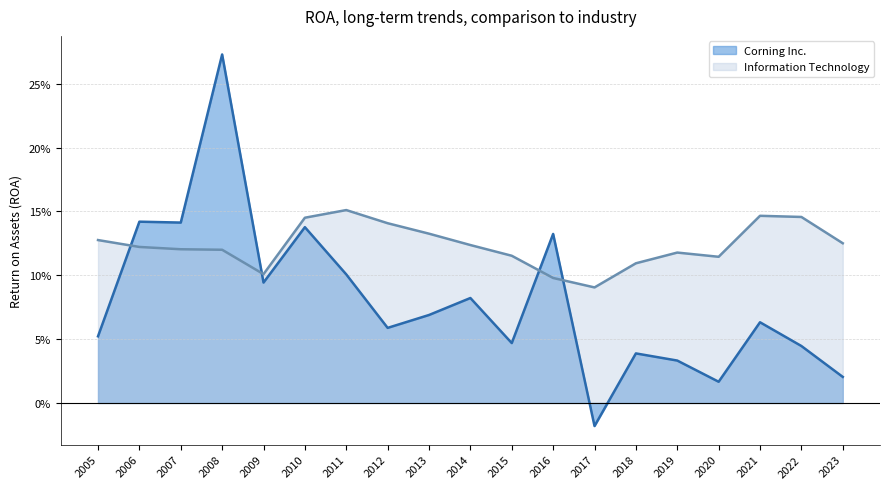

At how many categories does at least one series exceed 0?

19